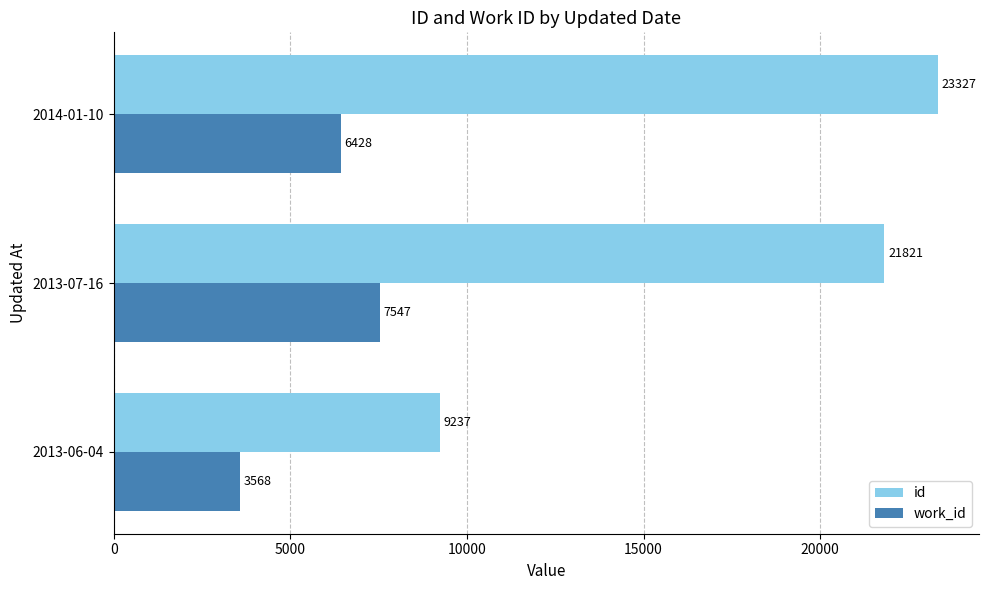

What is the total value across all series at 2013-07-16?

29368